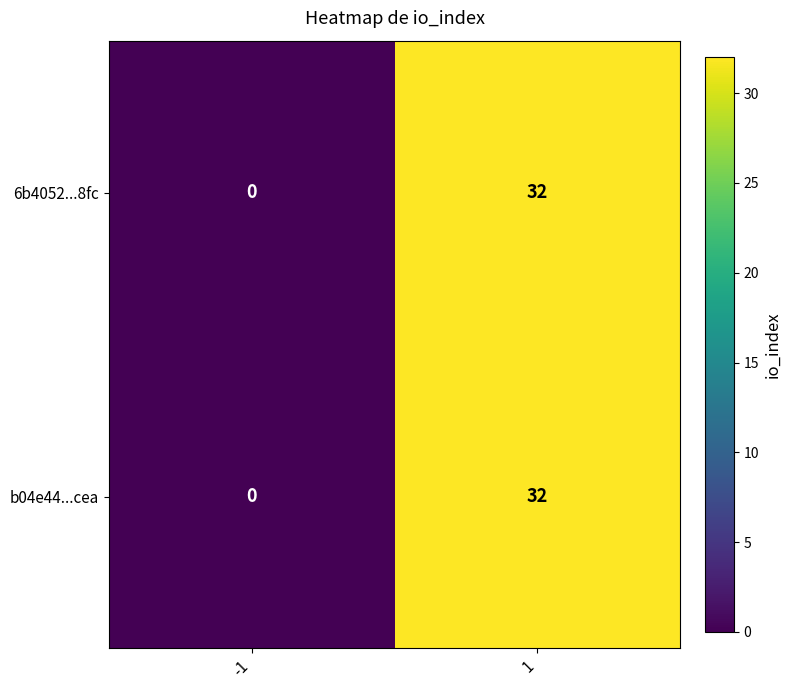

What is the greatest value displayed?

32